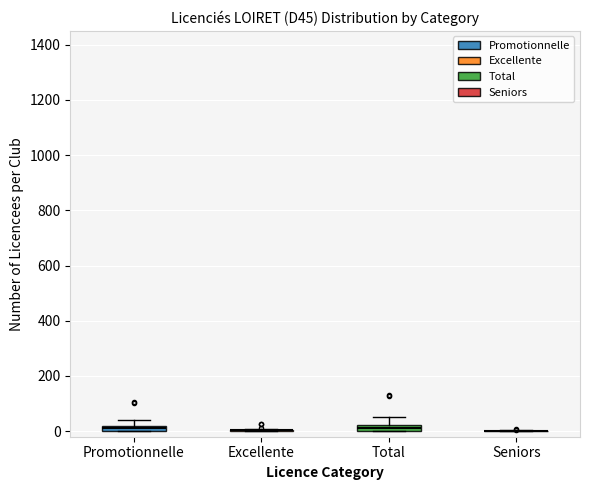

Where does the upper whisker of the box for Promotionnelle end on the y-axis? The values are not printed on the chart, so give them approximately, as read against the axis.

40